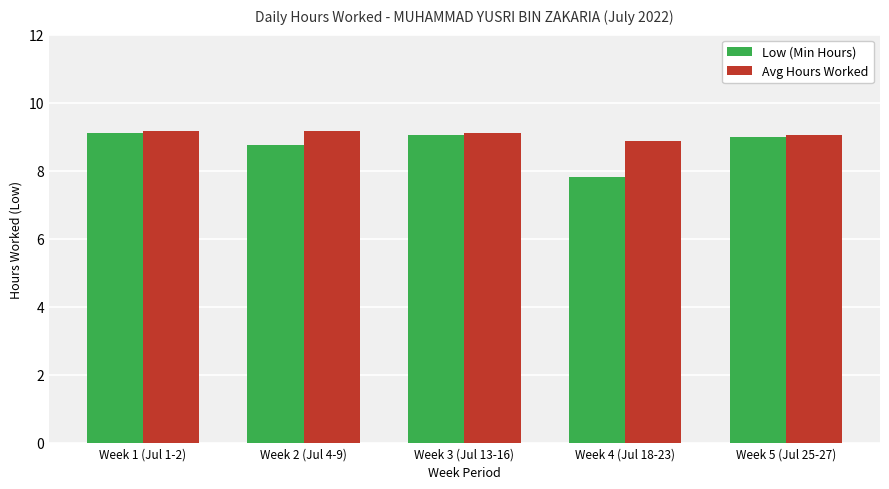

Which series changed the most between Week 1 (Jul 1-2) and Week 2 (Jul 4-9)?

Low (Min Hours)